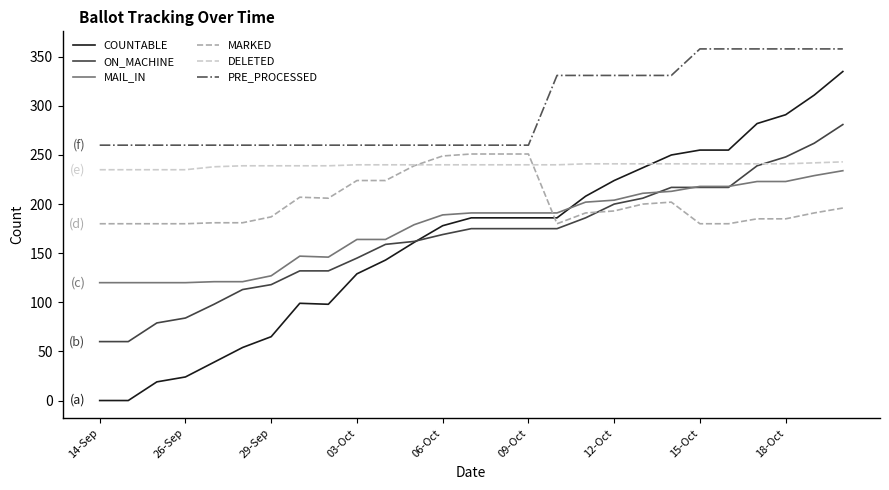

What is the maximum value for ON_MACHINE?

281